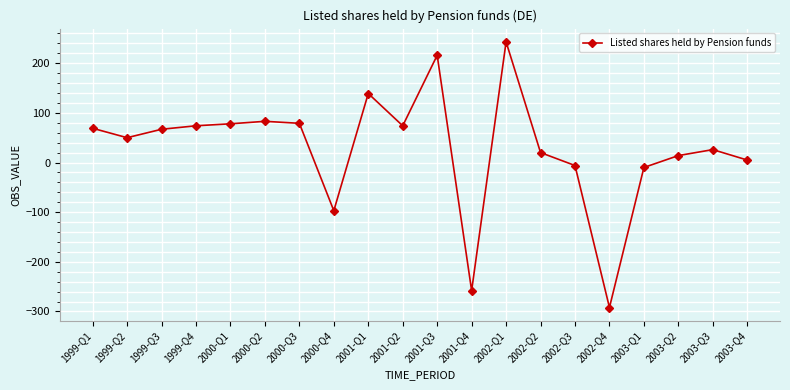

What is the smallest value displayed?

-292